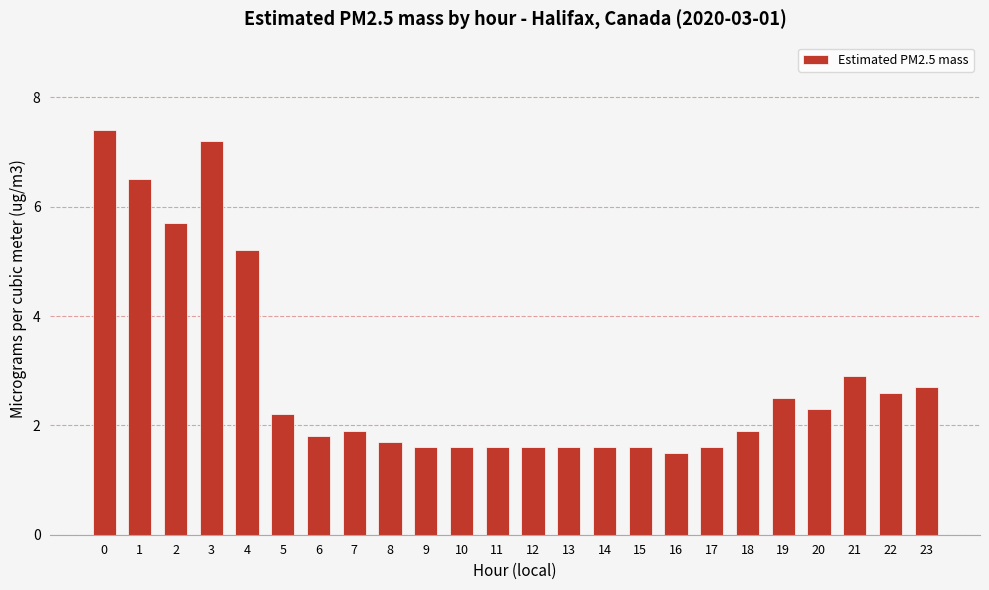

Which label corresponds to the smallest value in the chart?

16